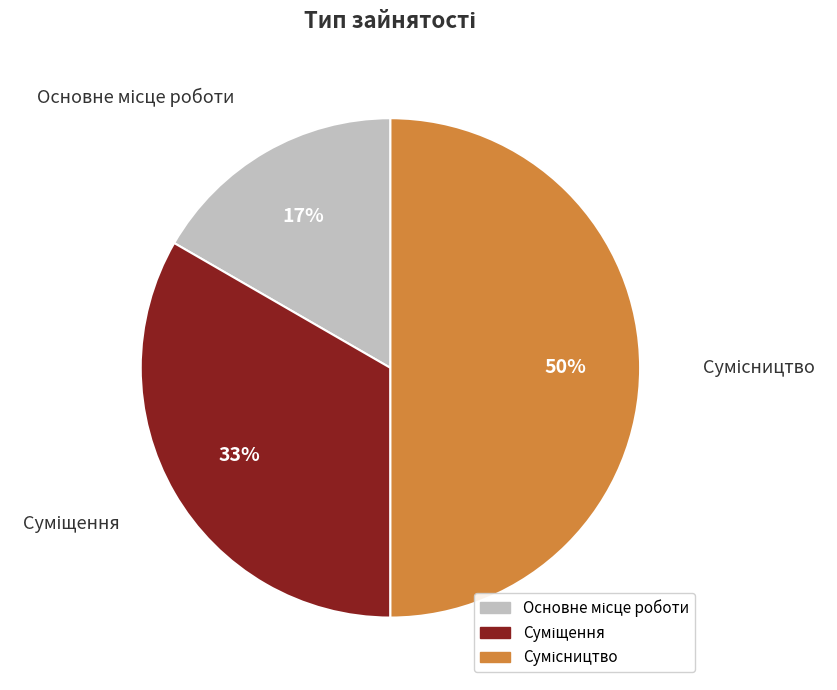

To the nearest percent, what is the average slice percentage?

33%